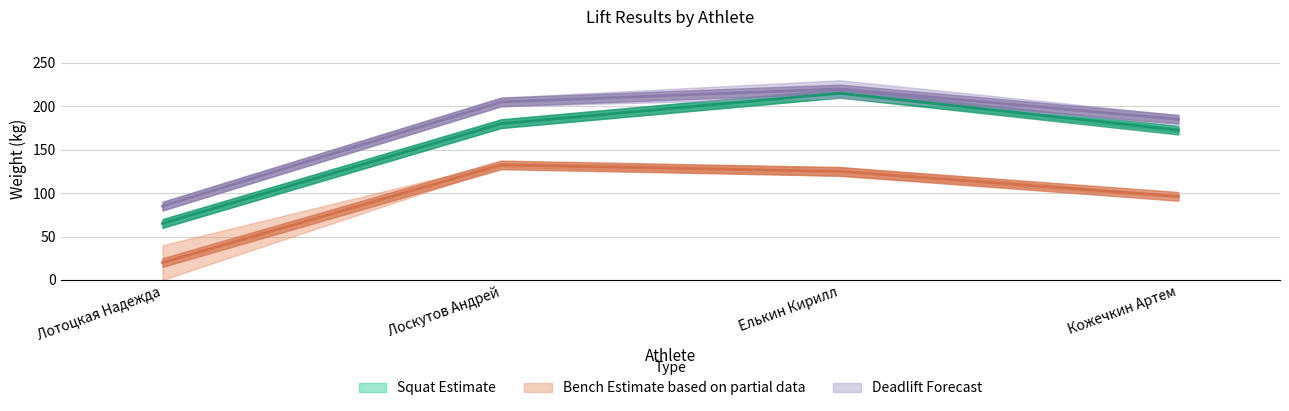

What is the value of the Приседания 3 point at the 3rd from the left?

220.0